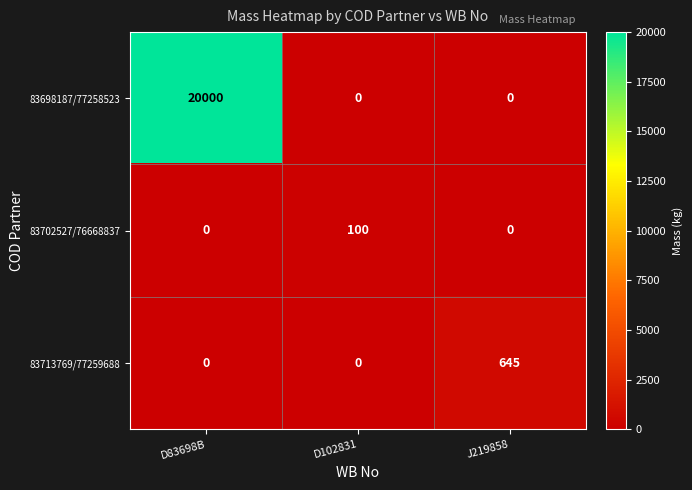

What is the average value of the 83698187/77258523 series?

6667